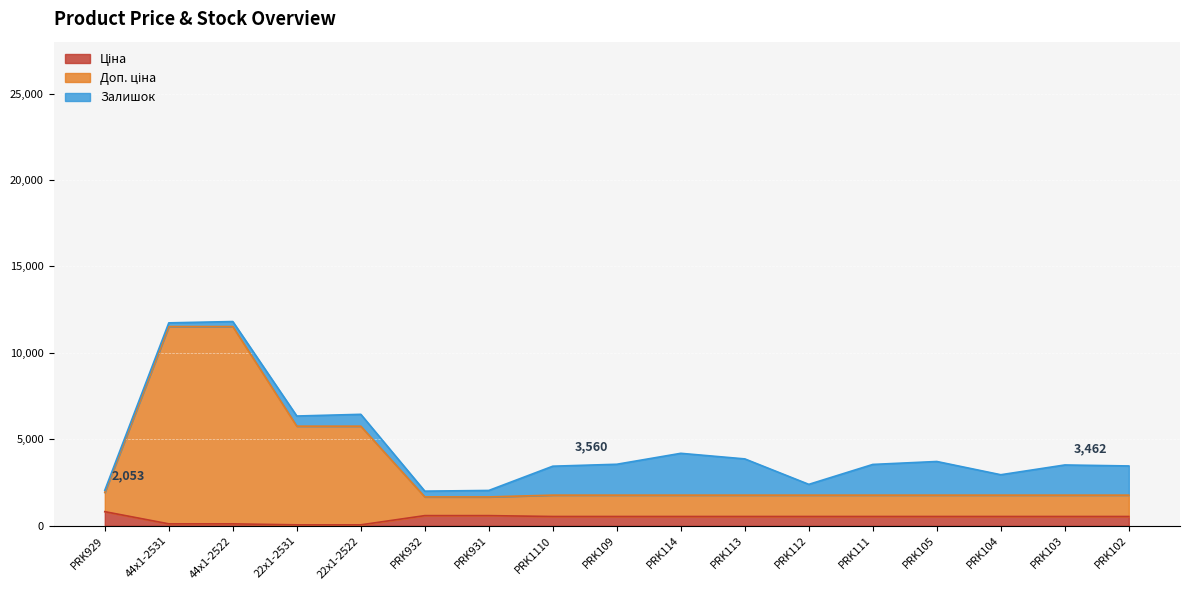

True or false: Доп. ціна and Ціна cross at least once.

False